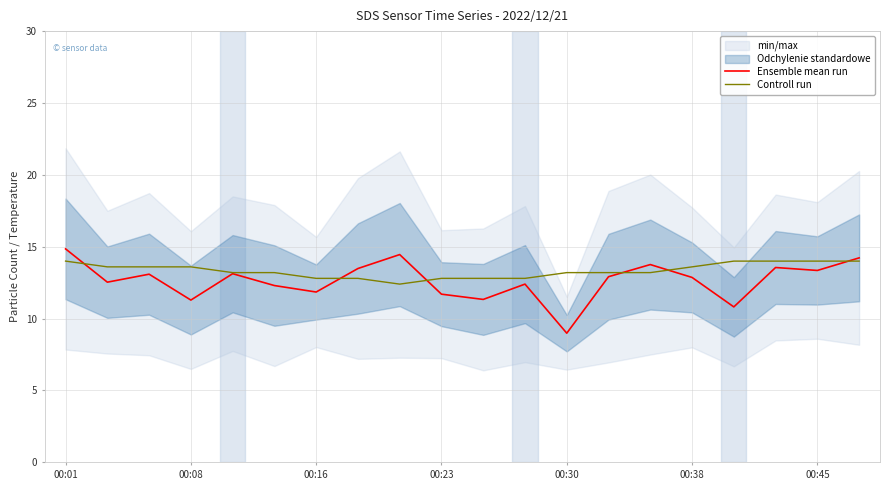

Is it true that Ensemble mean run equals 5.5 at 00:38?

False